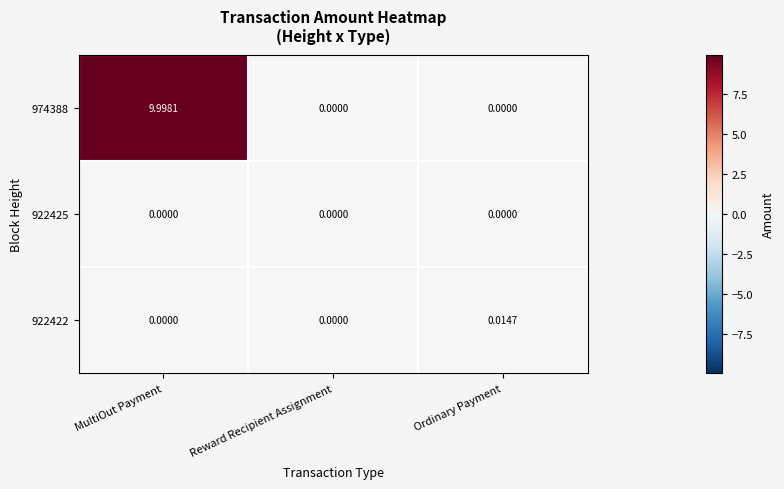

List the series in order of their peak value, lowest first.

922425, 922422, 974388